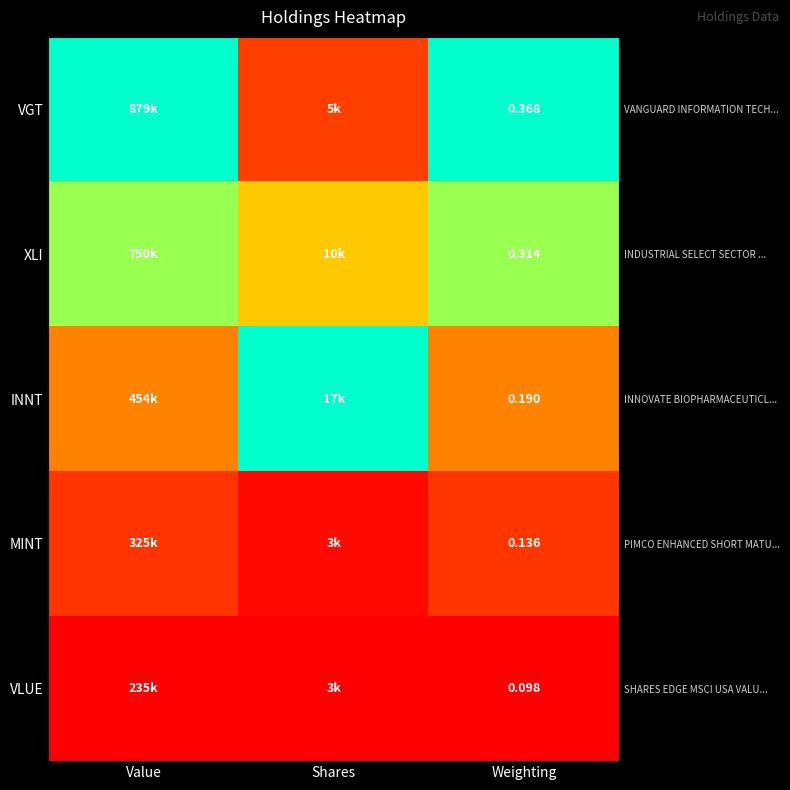

At how many categories does at least one series exceed 0?

3